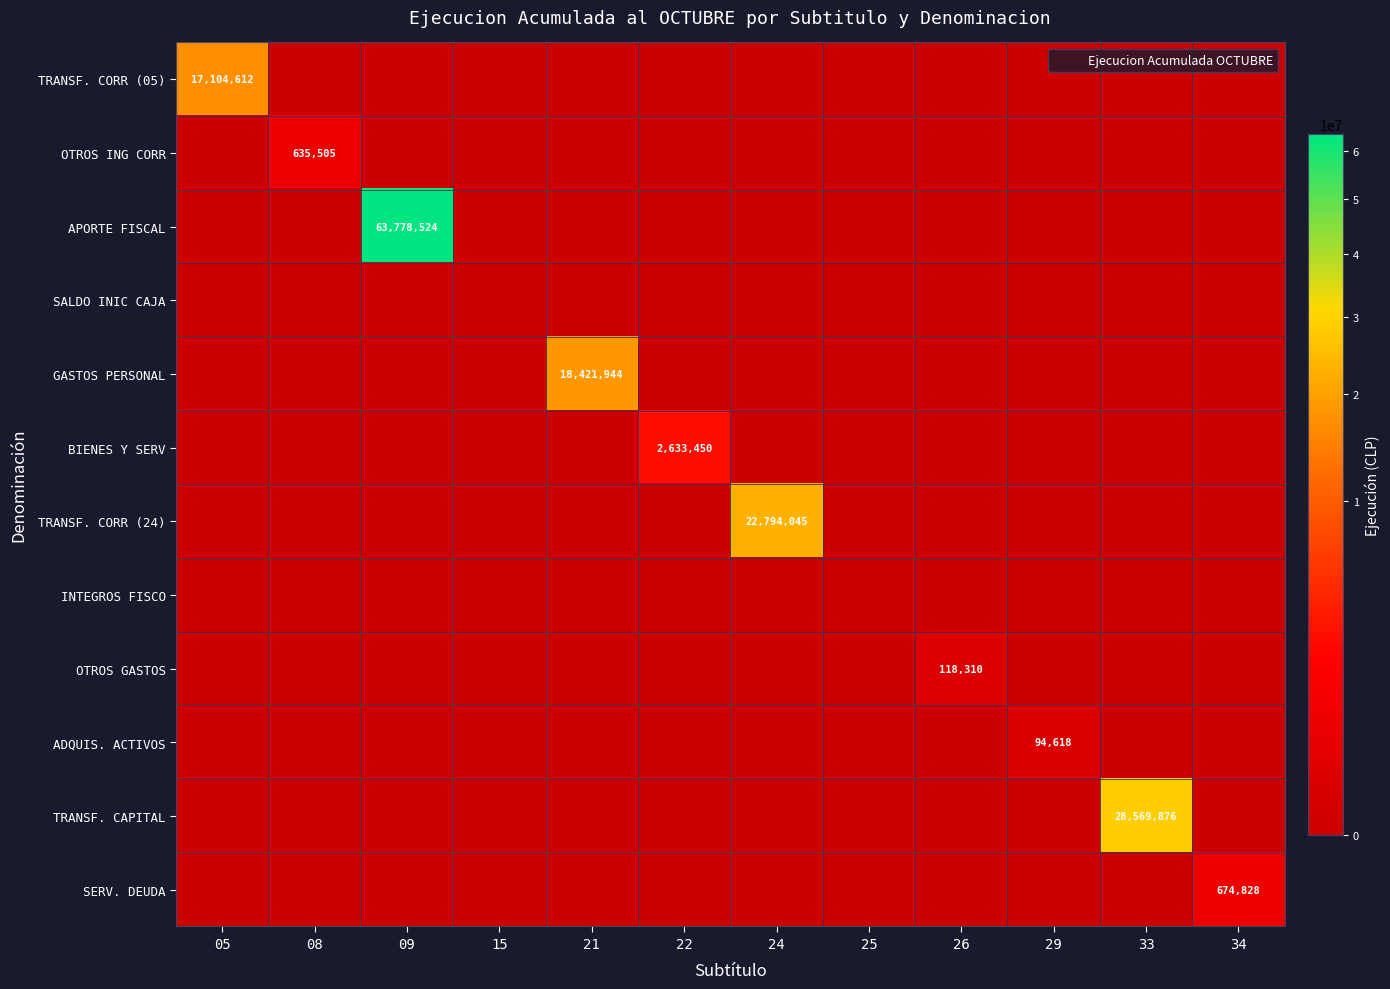

Which has a higher value, 09 or 25?

09